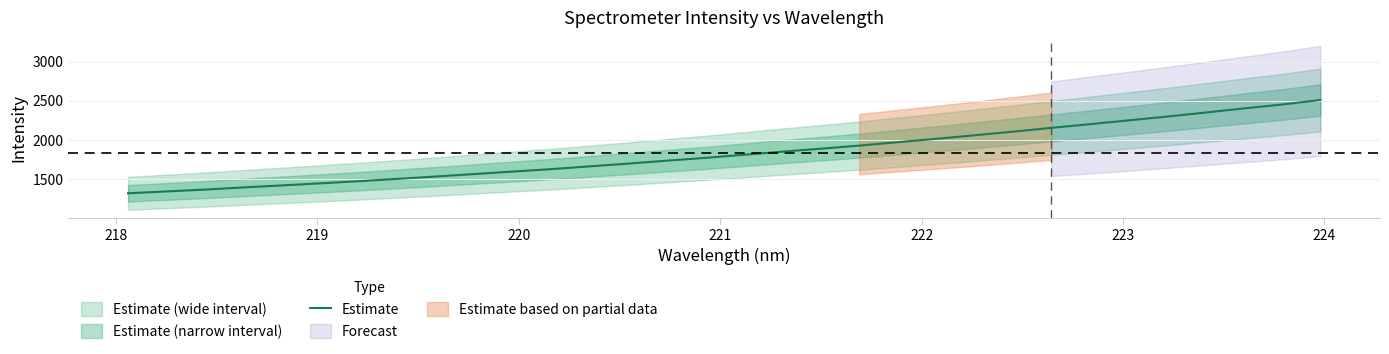

How many values are below 1808?

16